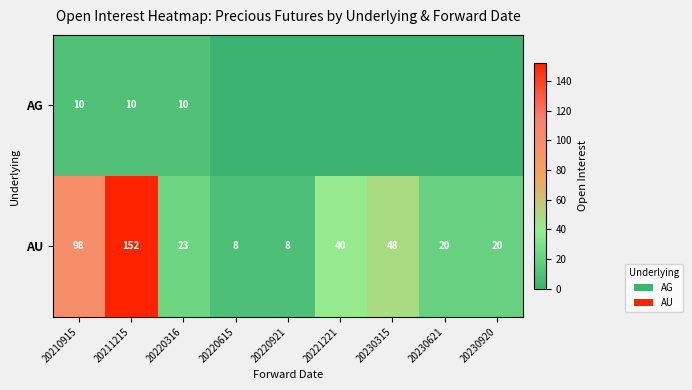

Where does the AU series first go above 23?

20210915